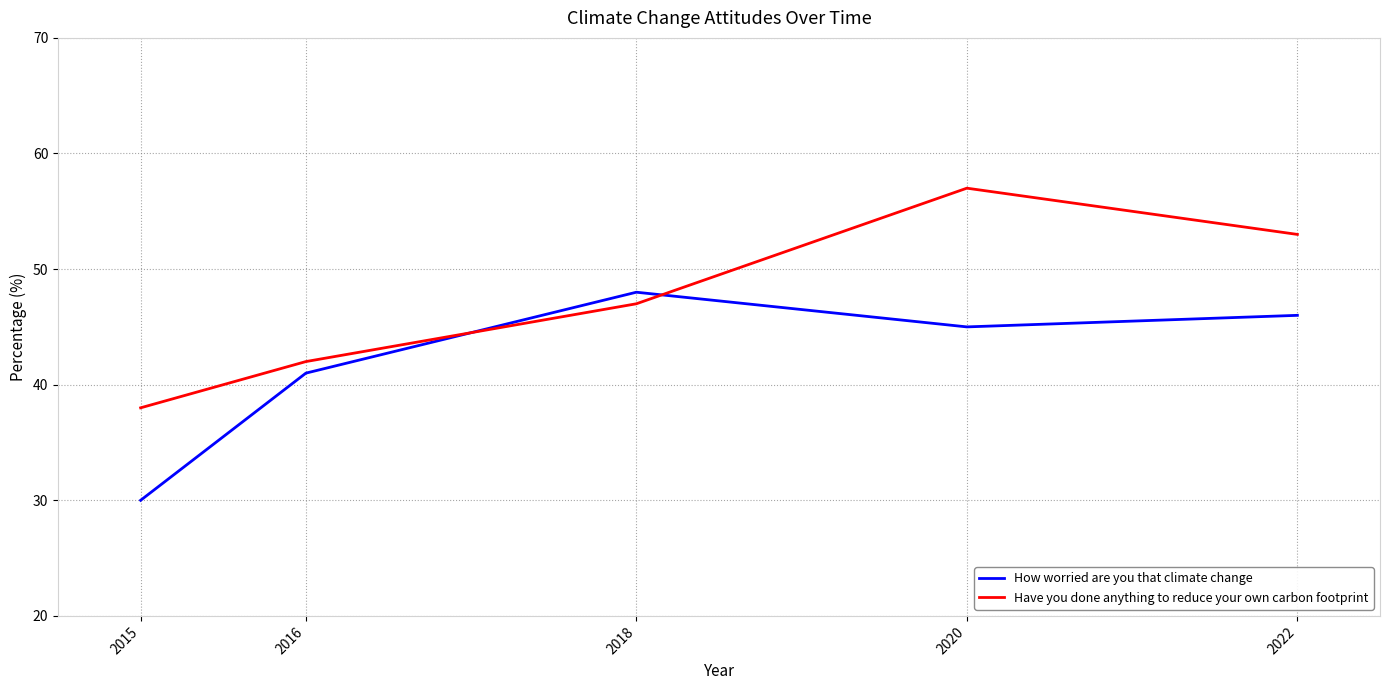

Between which two adjacent categories do Have you done anything to reduce your own carbon footprint and How worried are you that climate change first intersect?

2016 and 2018